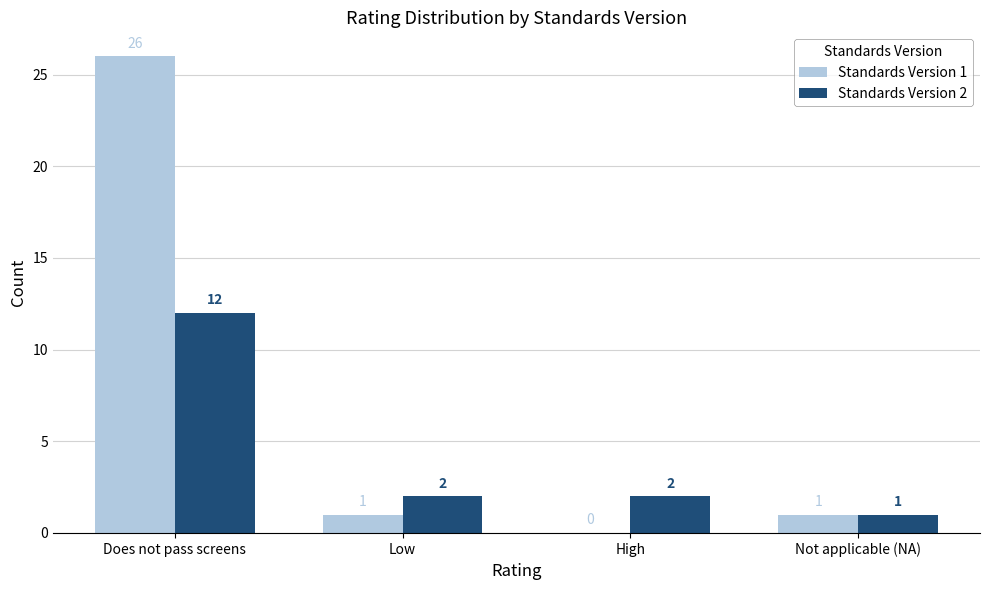

Between Low and Not applicable (NA), which series saw the biggest shift?

Standards Version 2